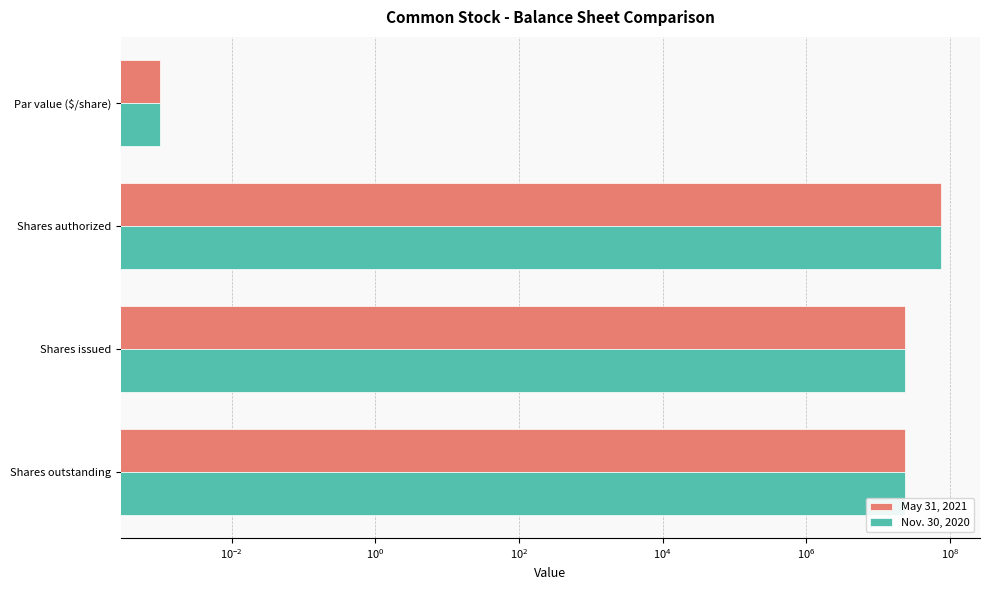

What are all the series names shown in the legend?

May 31, 2021, Nov. 30, 2020